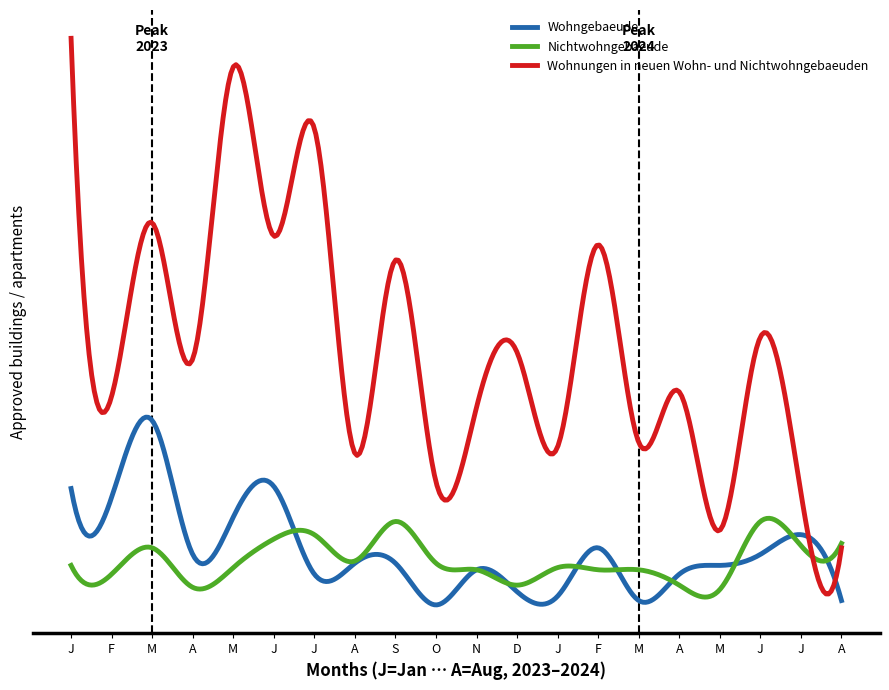

Does the chart have visible grid lines?

No